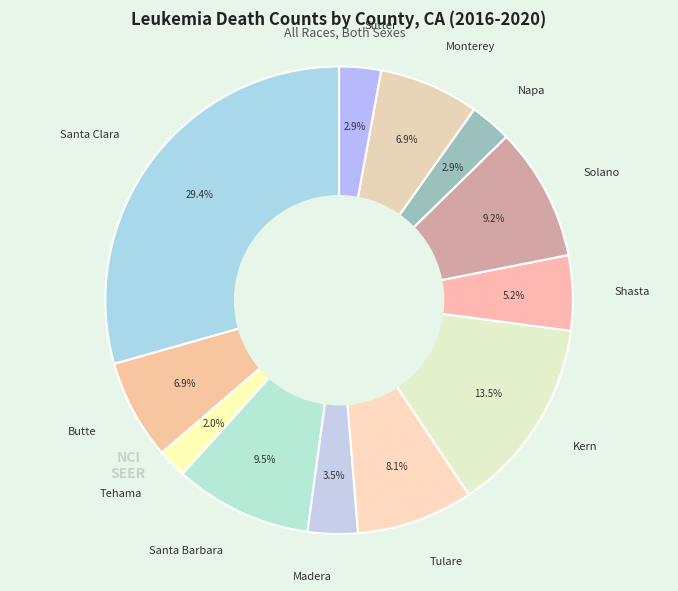

How many segments does this pie chart have?

12